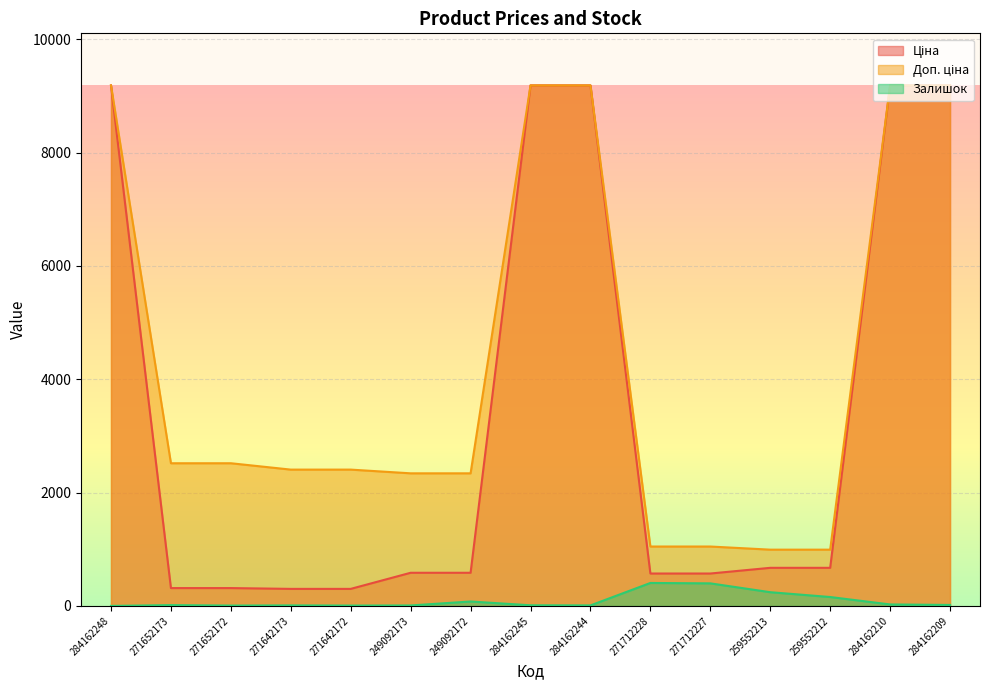

List the labels in order of Ціна value, largest first.

284162248, 284162245, 284162244, 284162210, 284162209, 259552213, 259552212, 249092173, 249092172, 271712228, 271712227, 271652173, 271652172, 271642173, 271642172